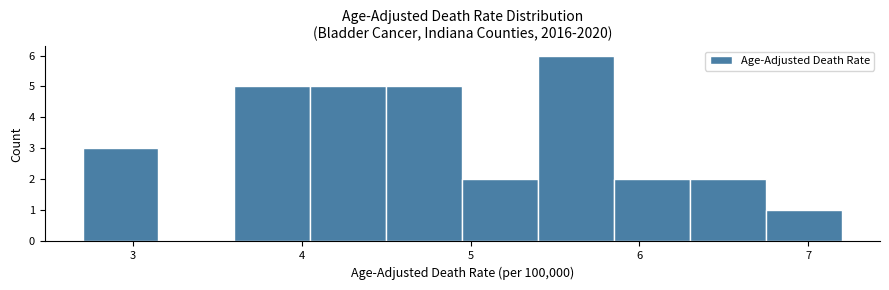

Reading left to right, transcribe this chart: for each bar, give the range it covers on the x-axis and its height. Neither the bar edges nor the heights are printed on the chart, so give them approximately, as read against the axes.

2.70 to 3.15: 3
3.15 to 3.60: 0
3.60 to 4.05: 5
4.05 to 4.50: 5
4.50 to 4.95: 5
4.95 to 5.40: 2
5.40 to 5.85: 6
5.85 to 6.30: 2
6.30 to 6.75: 2
6.75 to 7.20: 1